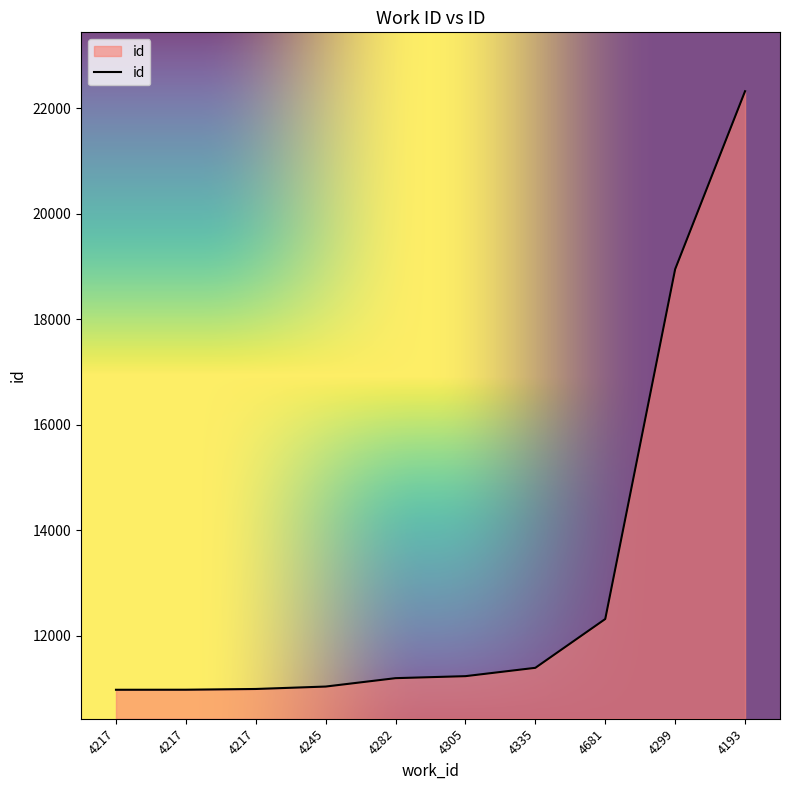

Does the chart display data point markers on the line(s)?

No